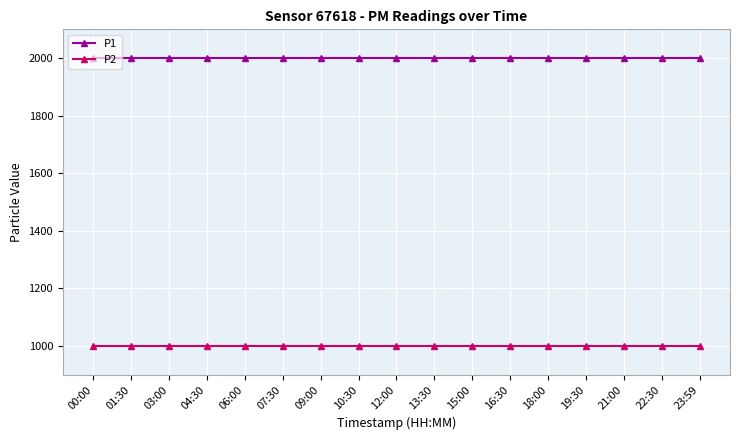

What is the total value across all series at 01:30?

2999.8